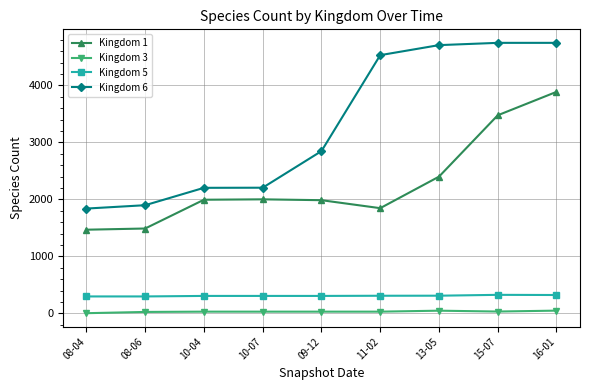

True or false: Kingdom 3 and Kingdom 5 intersect in this chart.

False